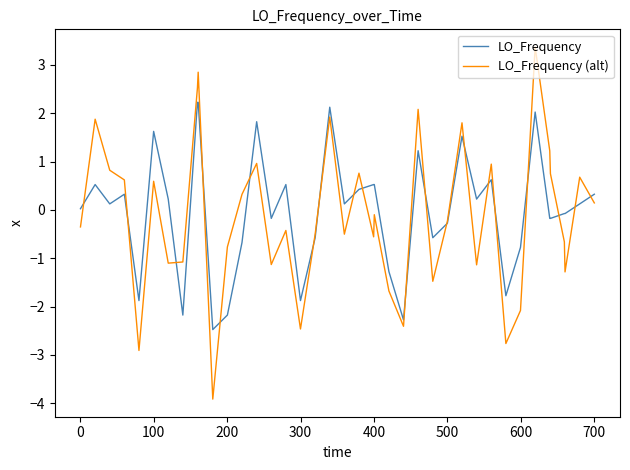

What is the maximum value for LO_Frequency (alt)?

3.4